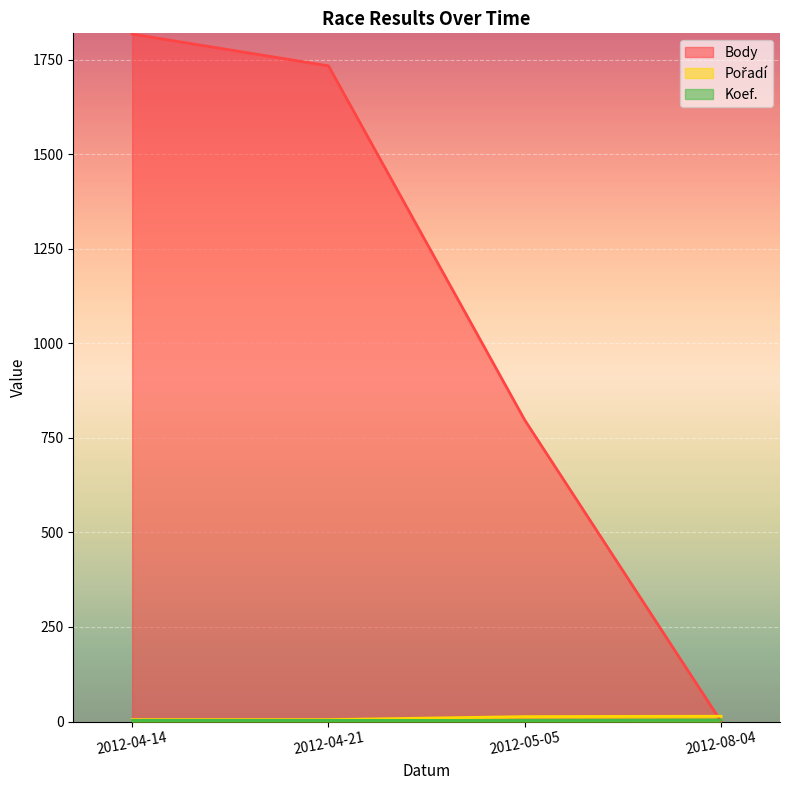

How many lines are shown in the chart?

3